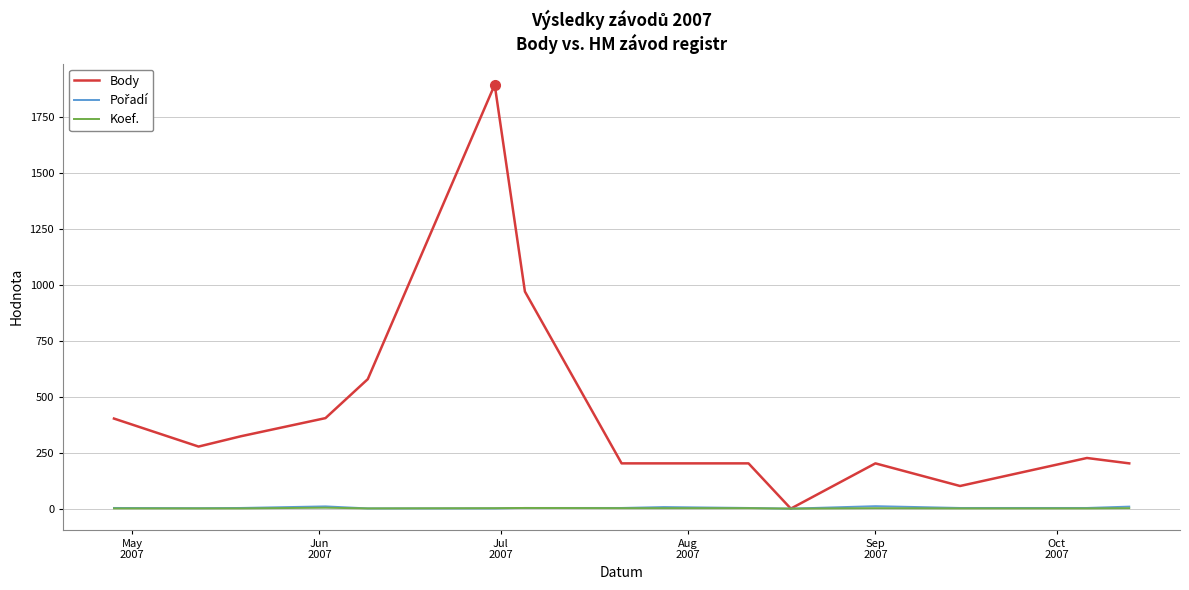

Which series has the largest total across all categories?

Body